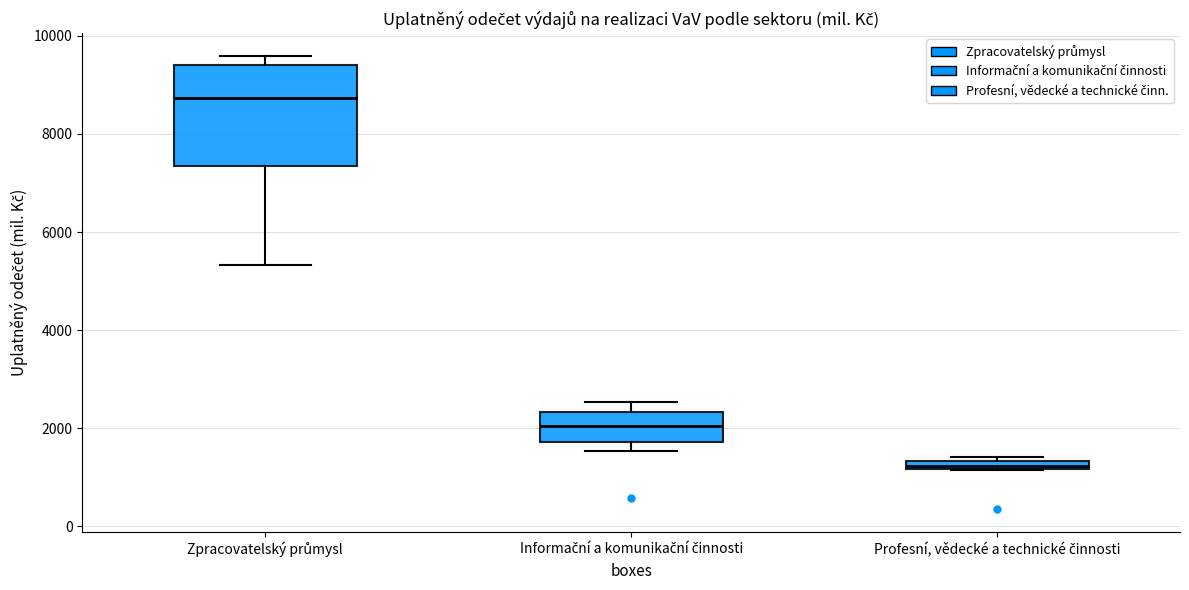

Which box's median line is the lowest?

Profesní, vědecké a technické činnosti